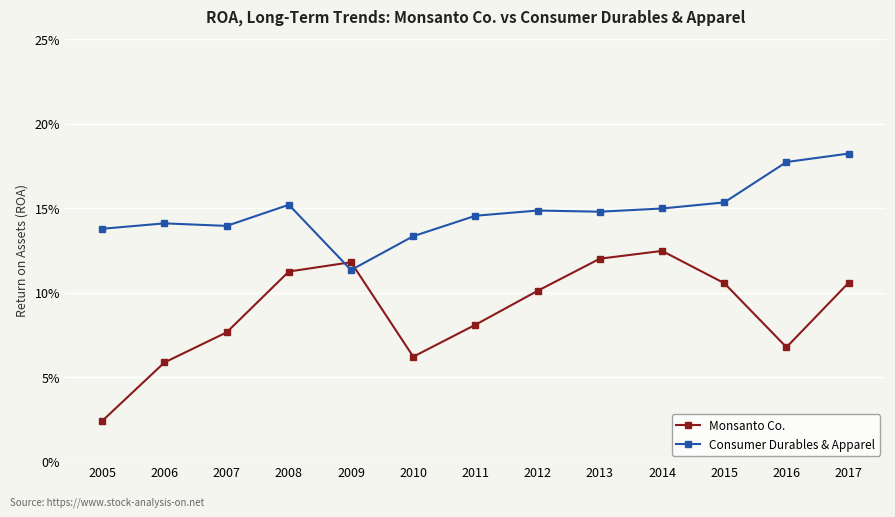

What are all the series names shown in the legend?

Monsanto Co., Consumer Durables & Apparel